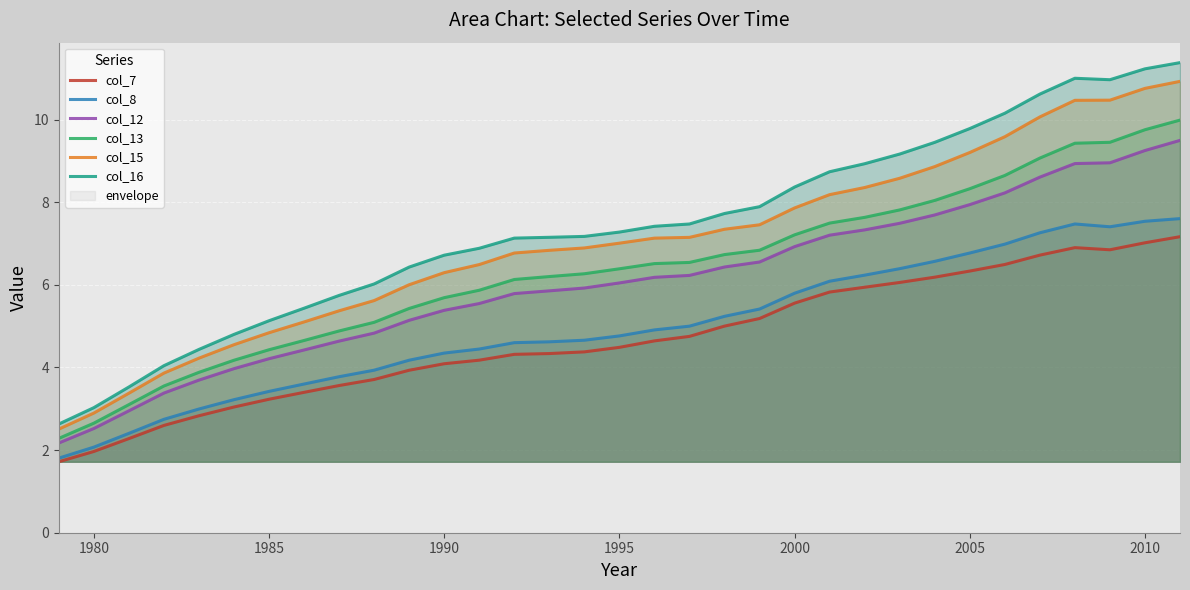

Reading left to right, what are all the values shown in this chart?

col_7: 1.7	2.0	2.3	2.6	2.8	3.0	3.2	3.4	3.6	3.7	3.9	4.1	4.2	4.3	4.3	4.4	4.5	4.6	4.8	5.0	5.2	5.6	5.8	5.9	6.1	6.2	6.3	6.5	6.7	6.9	6.8	7.0	7.2
col_8: 1.8	2.1	2.4	2.7	3.0	3.2	3.4	3.6	3.8	3.9	4.2	4.3	4.4	4.6	4.6	4.7	4.8	4.9	5.0	5.2	5.4	5.8	6.1	6.2	6.4	6.6	6.8	7.0	7.3	7.5	7.4	7.5	7.6
col_12: 2.2	2.5	2.9	3.4	3.7	4.0	4.2	4.4	4.6	4.8	5.1	5.4	5.5	5.8	5.9	5.9	6.0	6.2	6.2	6.4	6.6	6.9	7.2	7.3	7.5	7.7	7.9	8.2	8.6	8.9	9.0	9.3	9.5
col_13: 2.3	2.7	3.1	3.6	3.9	4.2	4.4	4.7	4.9	5.1	5.4	5.7	5.9	6.1	6.2	6.3	6.4	6.5	6.5	6.7	6.8	7.2	7.5	7.6	7.8	8.0	8.3	8.6	9.1	9.4	9.4	9.8	10.0
col_15: 2.5	2.9	3.4	3.9	4.2	4.6	4.8	5.1	5.4	5.6	6.0	6.3	6.5	6.8	6.8	6.9	7.0	7.1	7.1	7.3	7.5	7.9	8.2	8.4	8.6	8.9	9.2	9.6	10.1	10.5	10.5	10.8	10.9
col_16: 2.6	3.0	3.5	4.0	4.4	4.8	5.1	5.4	5.7	6.0	6.4	6.7	6.9	7.1	7.2	7.2	7.3	7.4	7.5	7.7	7.9	8.4	8.7	8.9	9.2	9.4	9.8	10.2	10.6	11.0	11.0	11.2	11.4